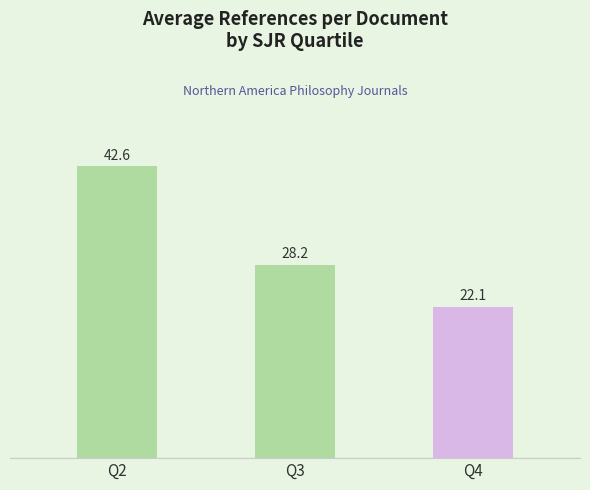

How many bars are there in total?

3